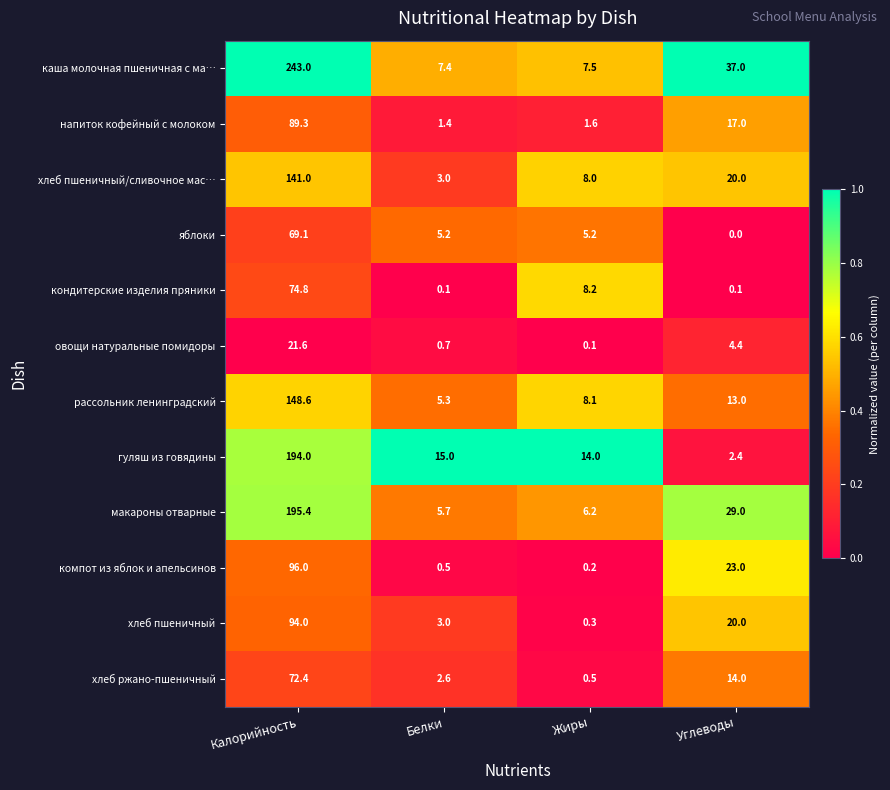

List the series in order of their peak value, lowest first.

овощи натуральные помидоры, яблоки, хлеб ржано-пшеничный, кондитерские изделия пряники, напиток кофейный с молоком, хлеб пшеничный, компот из яблок и апельсинов, хлеб пшеничный/сливочное мас…, рассольник ленинградский, гуляш из говядины, макароны отварные, каша молочная пшеничная с ма…